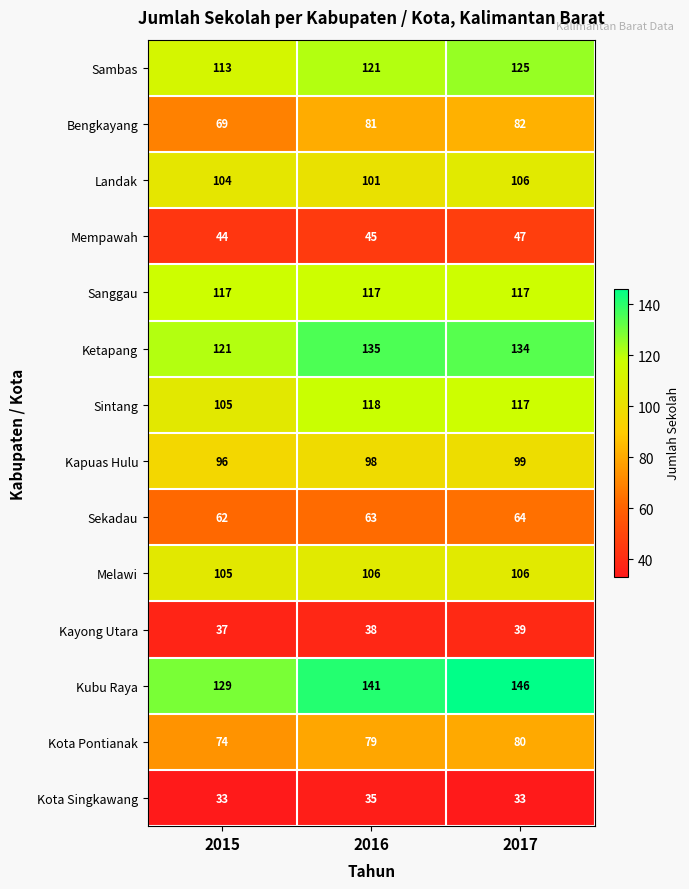

What is the average value of the Kota Singkawang series?

34